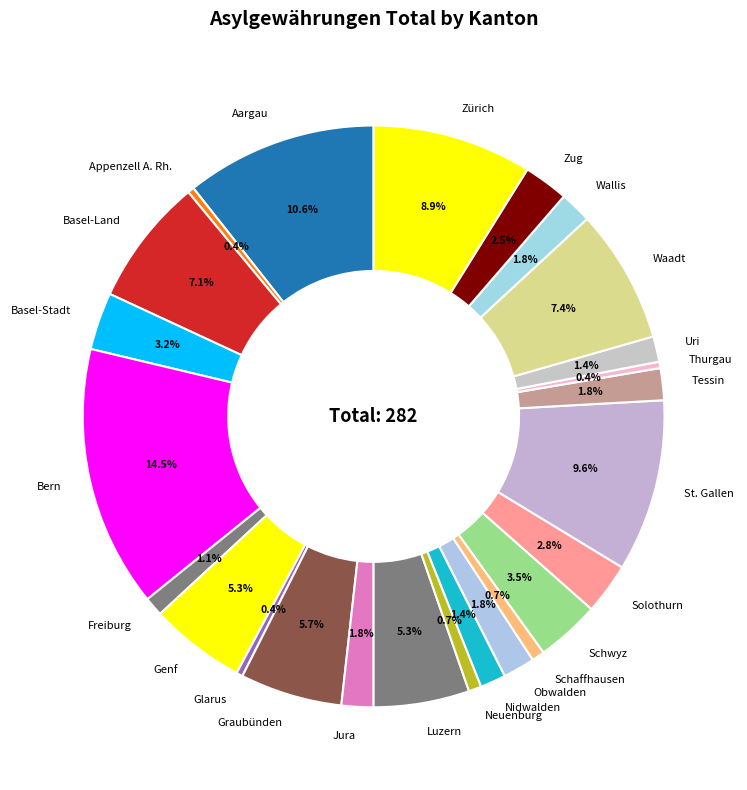

To the nearest percent, what percentage of the pie is Nidwalden?

1%